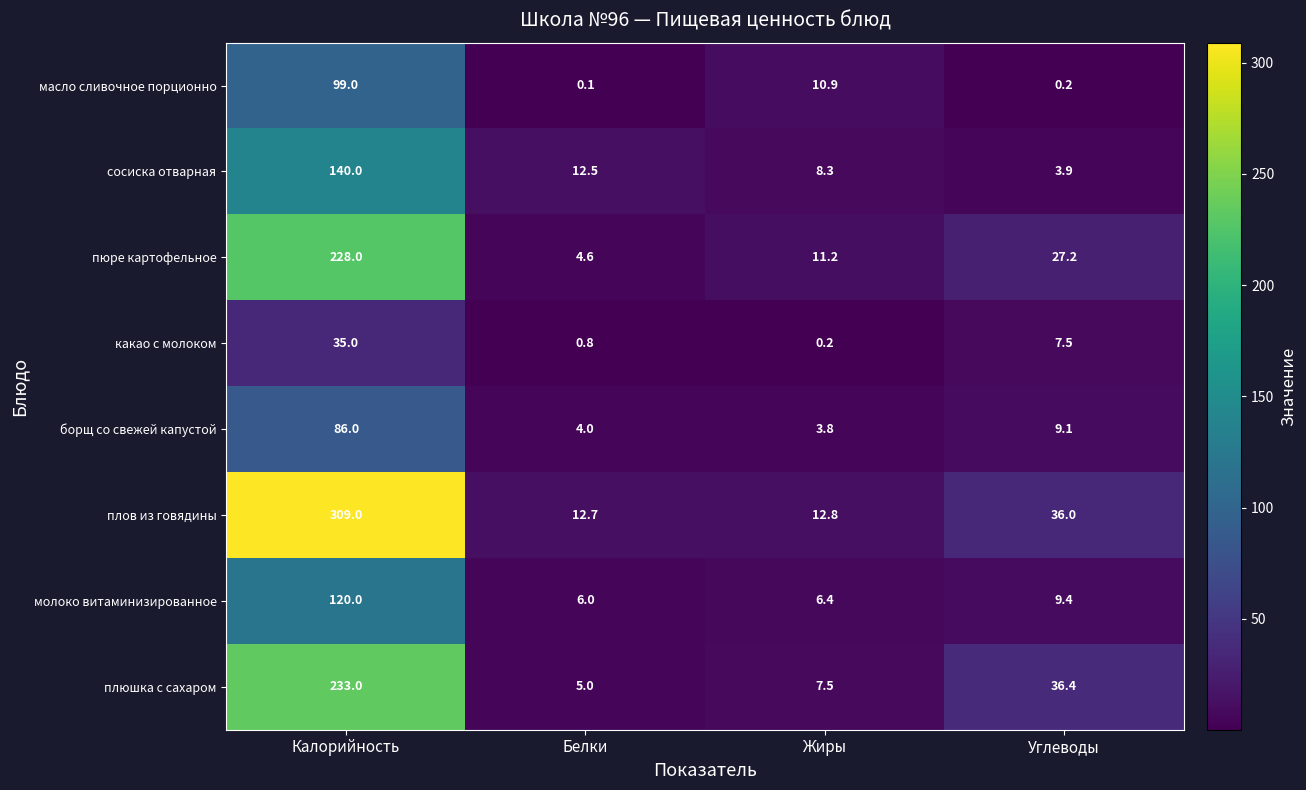

What is the difference between the сосиска отварная values at Жиры and Углеводы?

4.4